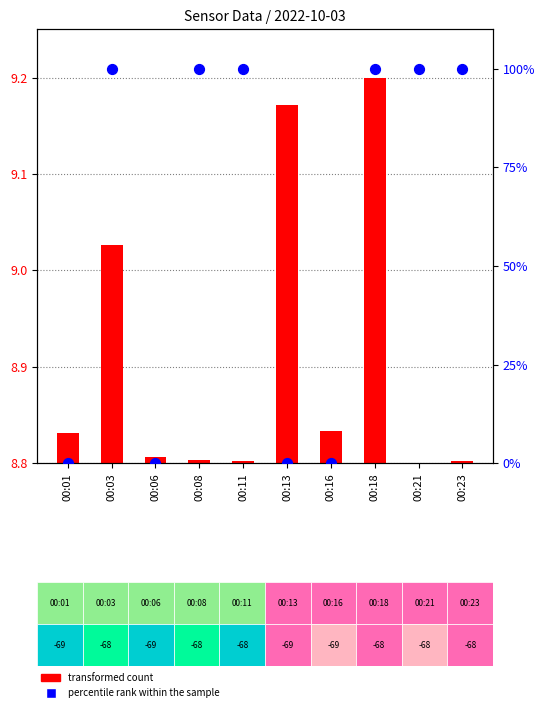

Is the value of transformed count at 00:06 greater than the value of percentile rank within the sample at 00:03?

No